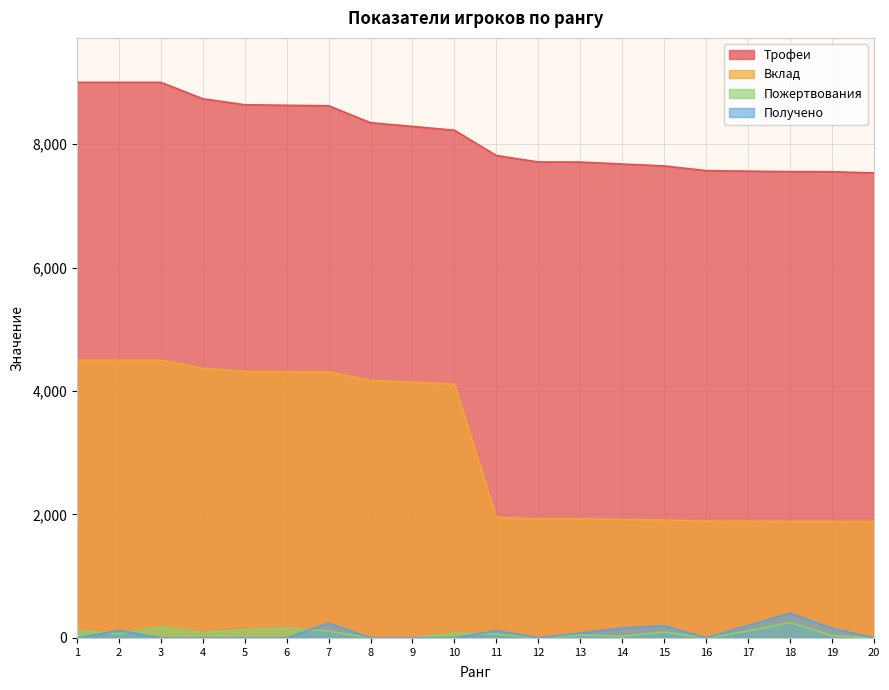

How many values in the Пожертвования series are below 79?

10